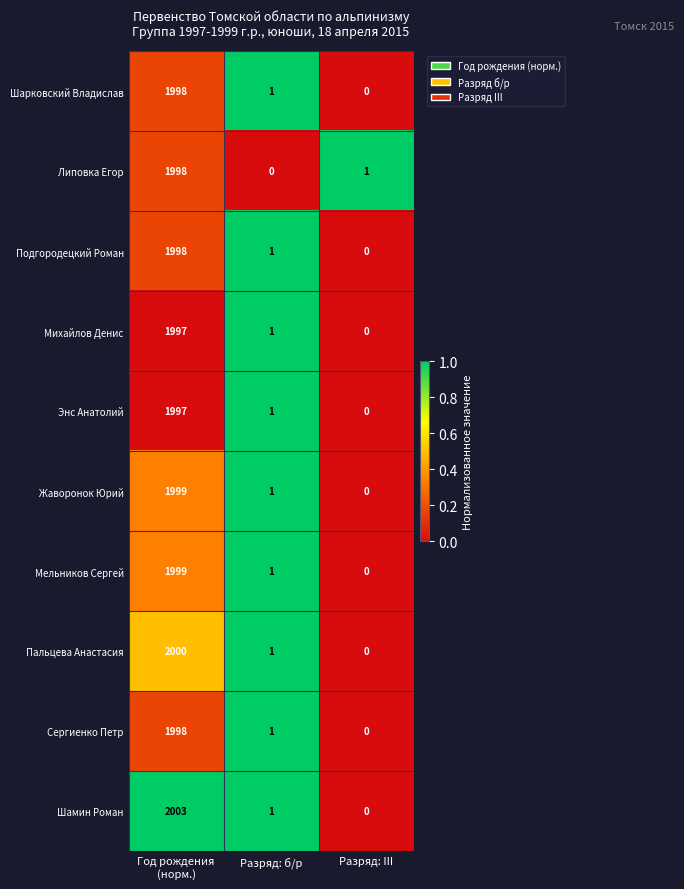

What is the average value of the Липовка Егор series?

666